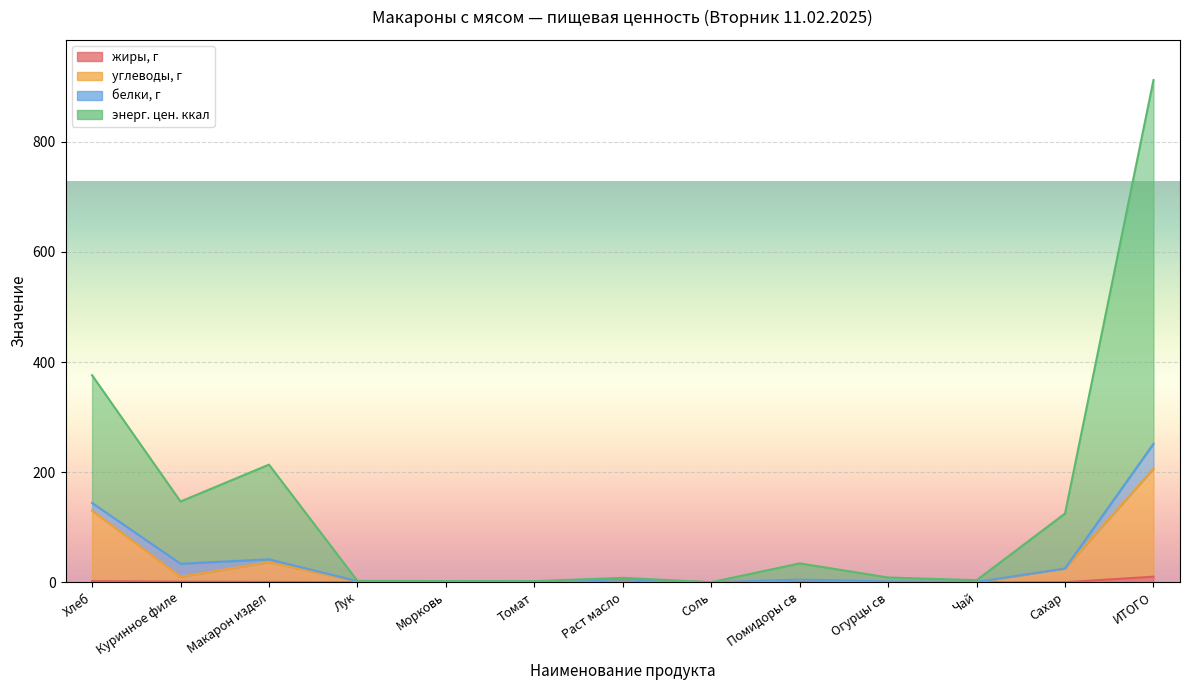

What is the greatest value displayed?

912.1